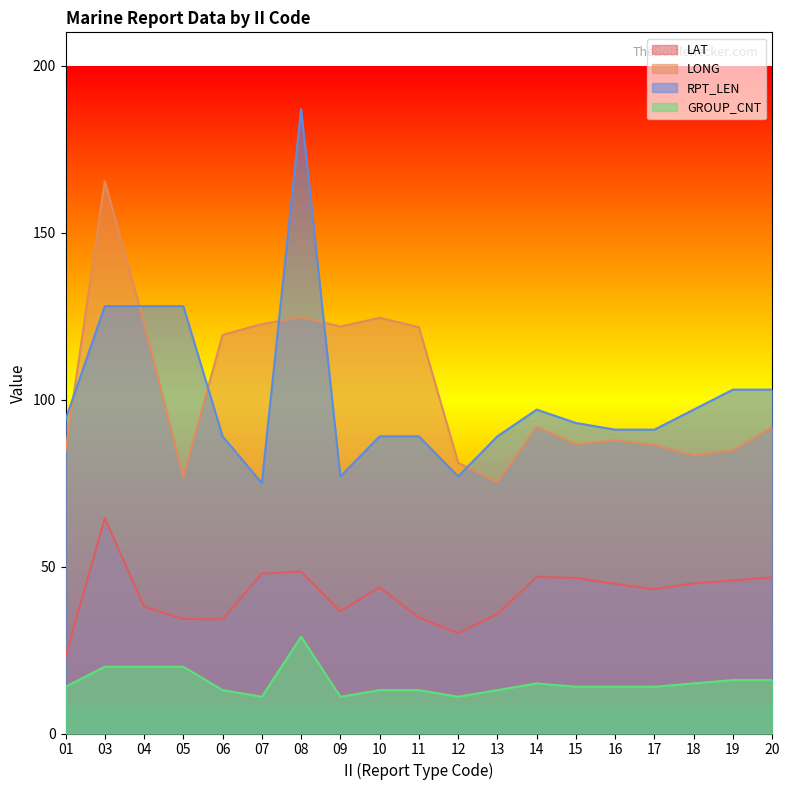

What is the average value of the RPT_LEN series?

101.3